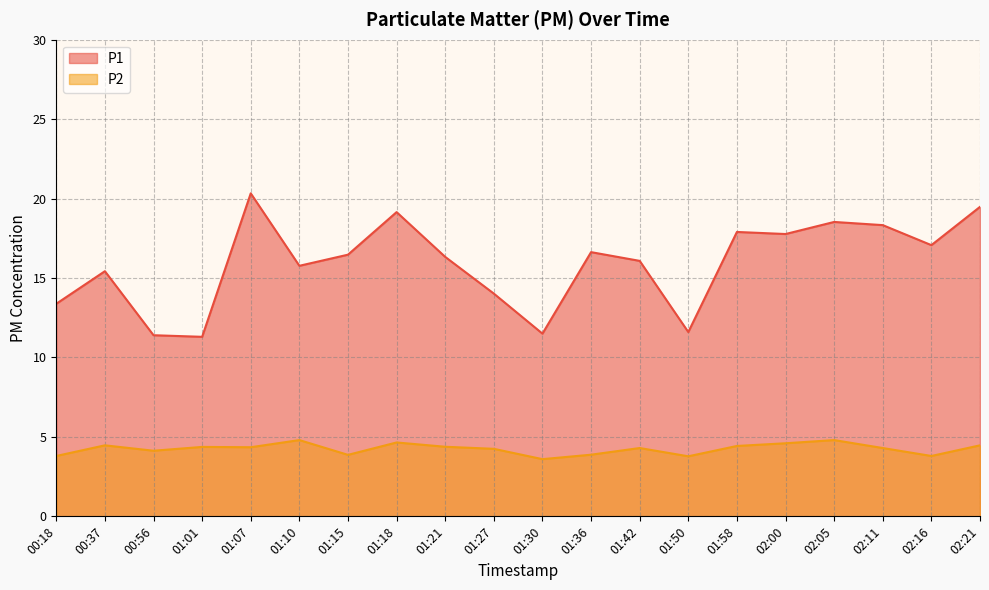

Which category has the highest value in the P1 series?

01:07